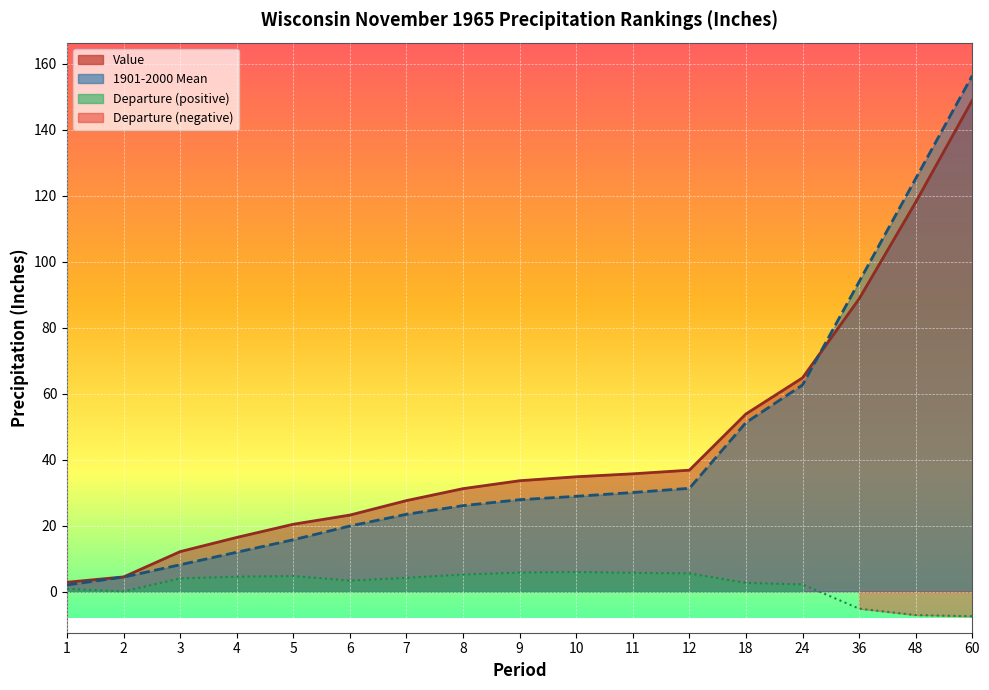

What is the difference between the 1901-2000 Mean values at 1 and 60?

154.4